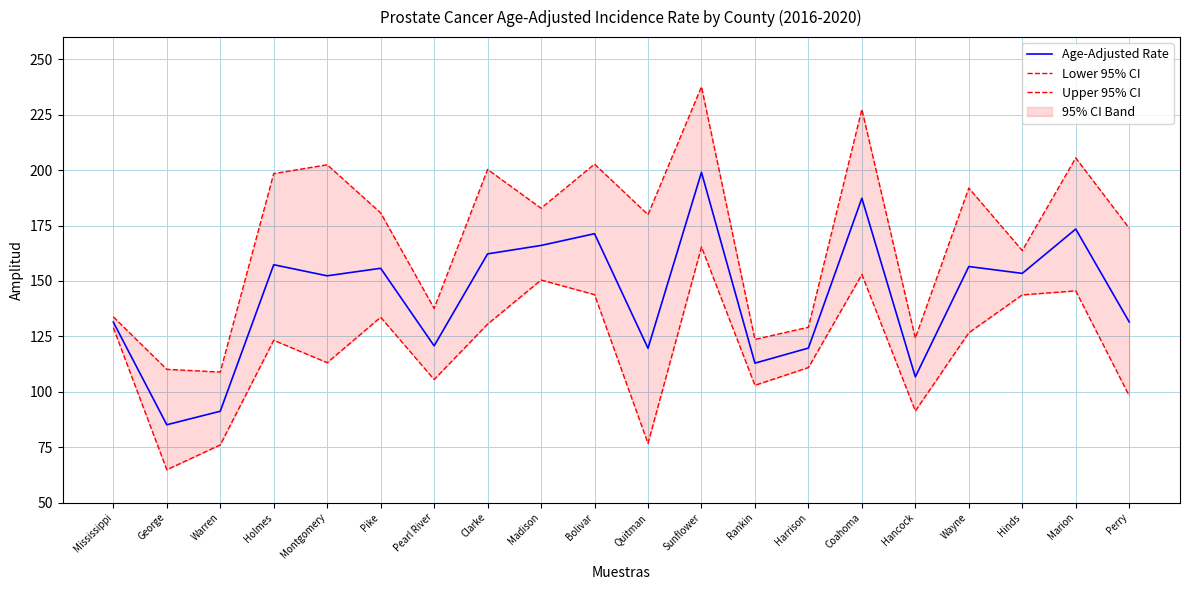

Rank the series at Rankin from lowest to highest value.

Lower 95% CI, Age-Adjusted Rate, Upper 95% CI